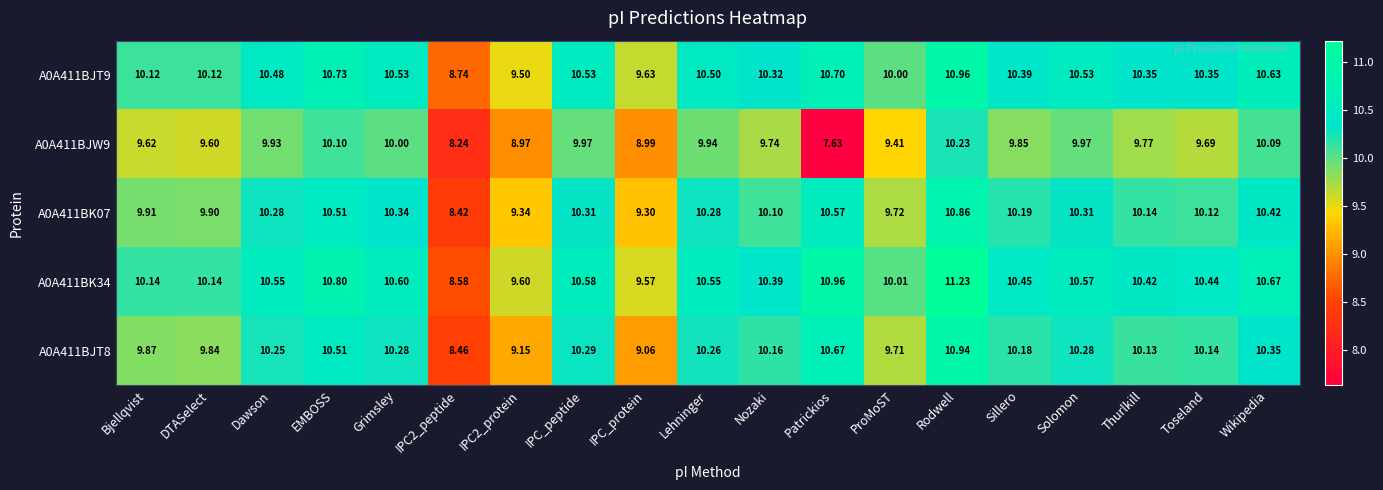

Is the value of A0A411BJT9 at Sillero greater than the value of A0A411BJT8 at Dawson?

Yes